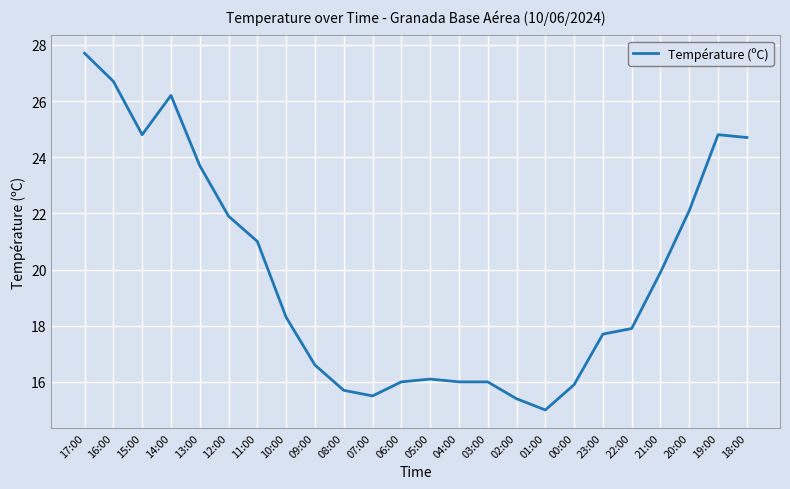

At which label is the value closest to 21?

11:00